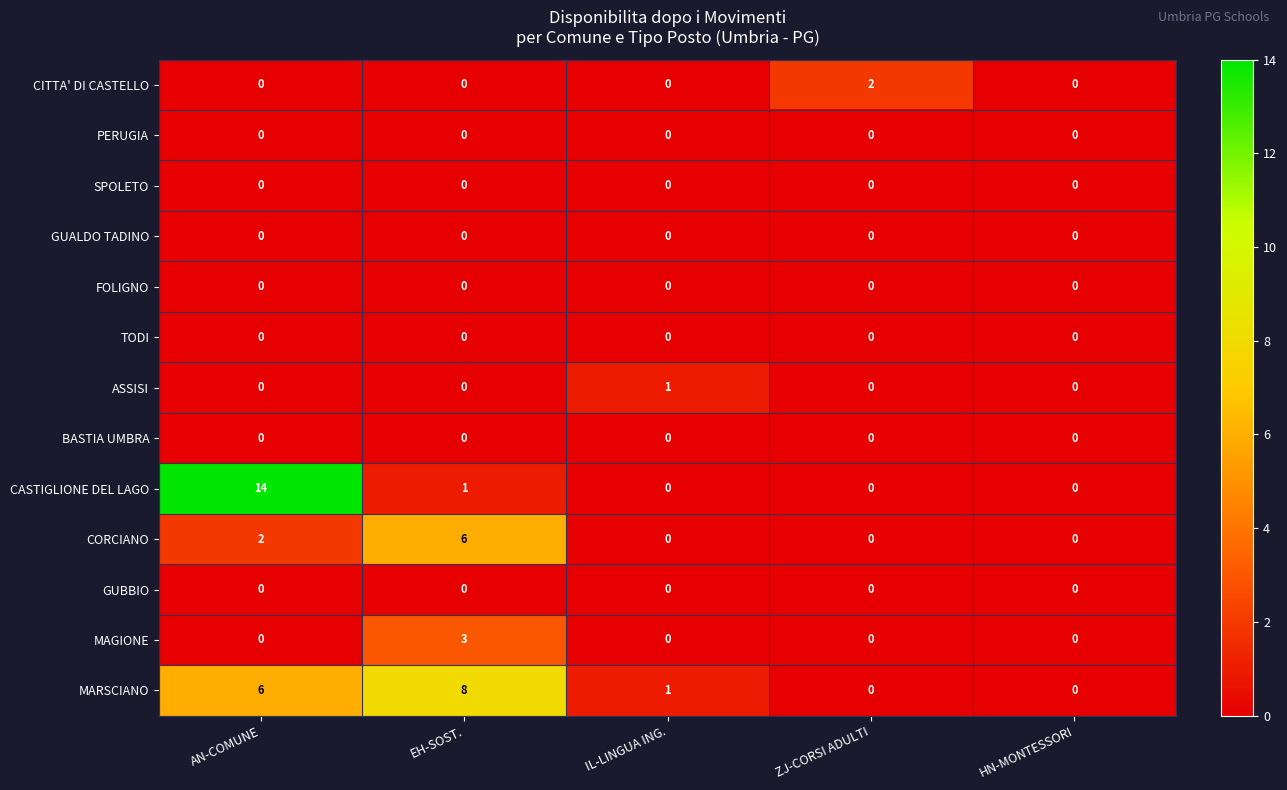

How many categories are shown in the chart?

5